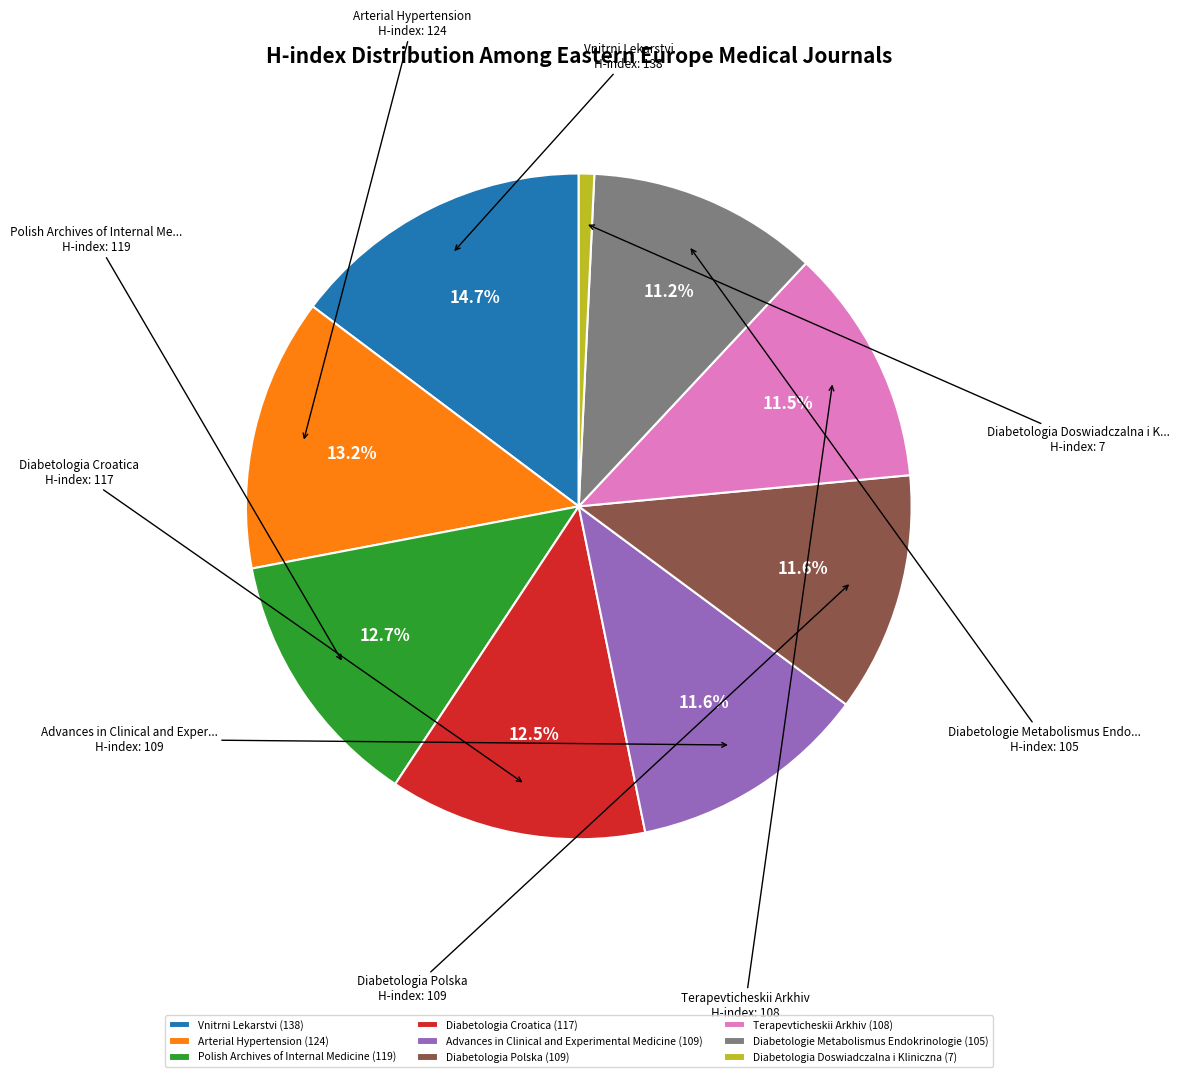

How many slices are in this pie chart?

9